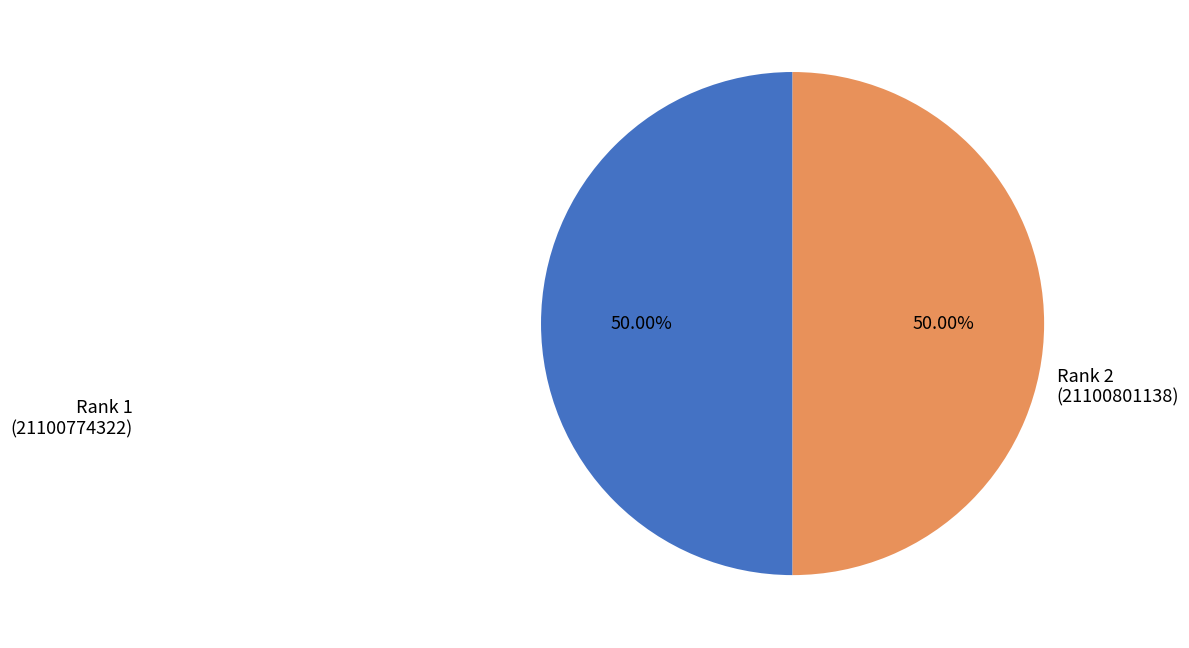

Count the number of slices in the pie.

2